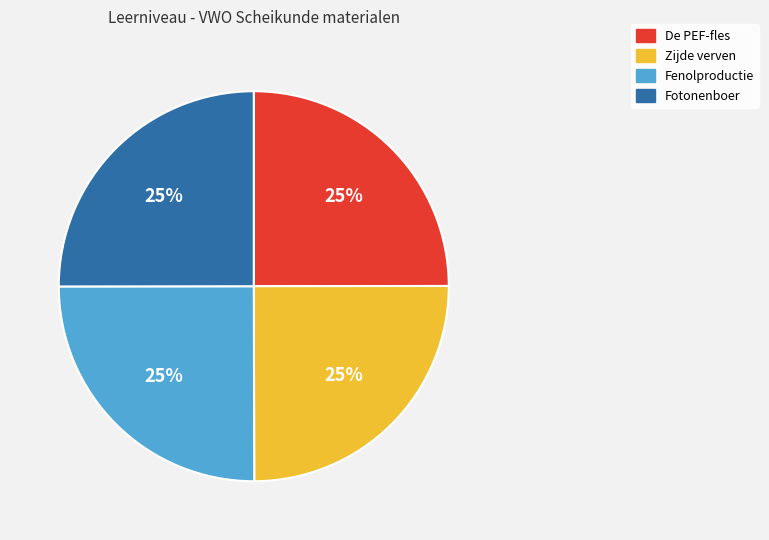

What is the ratio of the value at Fenolproductie to the value at Zijde verven?

1.0